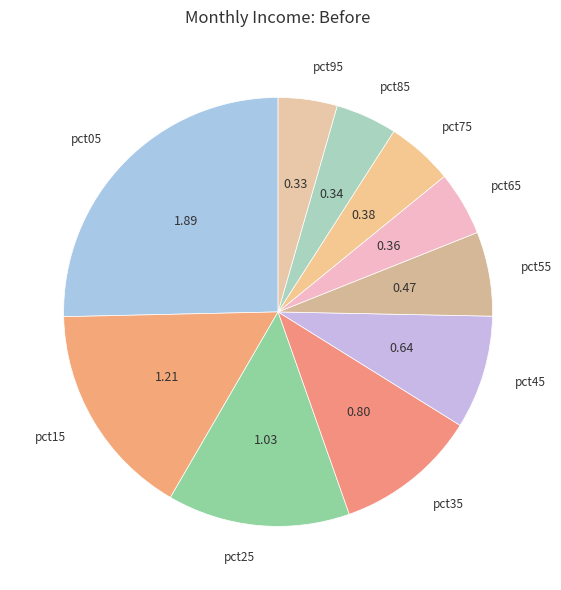

Does any single category account for the majority?

No